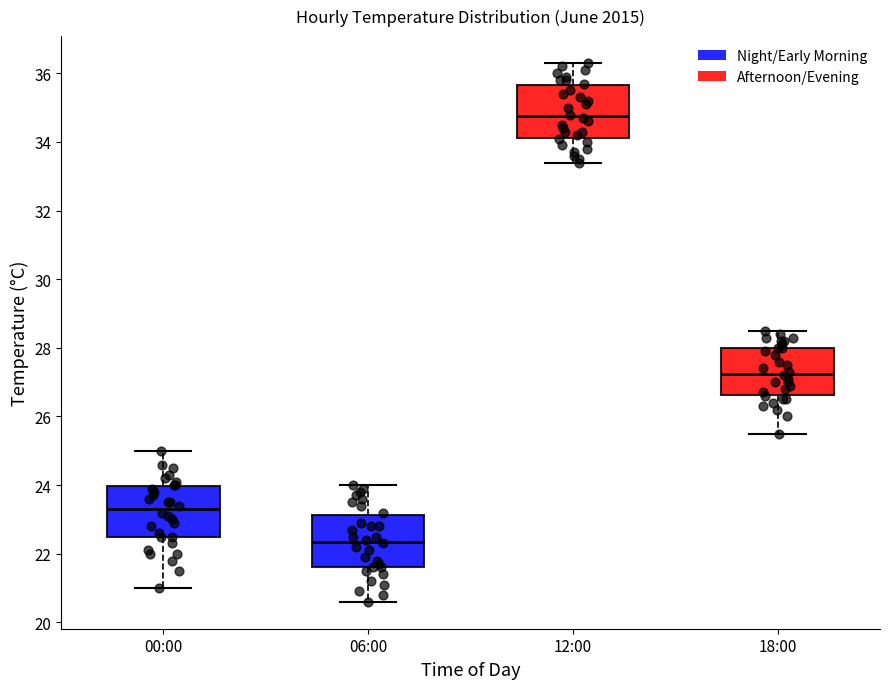

Where does the lower whisker of the box for 06:00 end on the y-axis? The values are not printed on the chart, so give them approximately, as read against the axis.

20.6